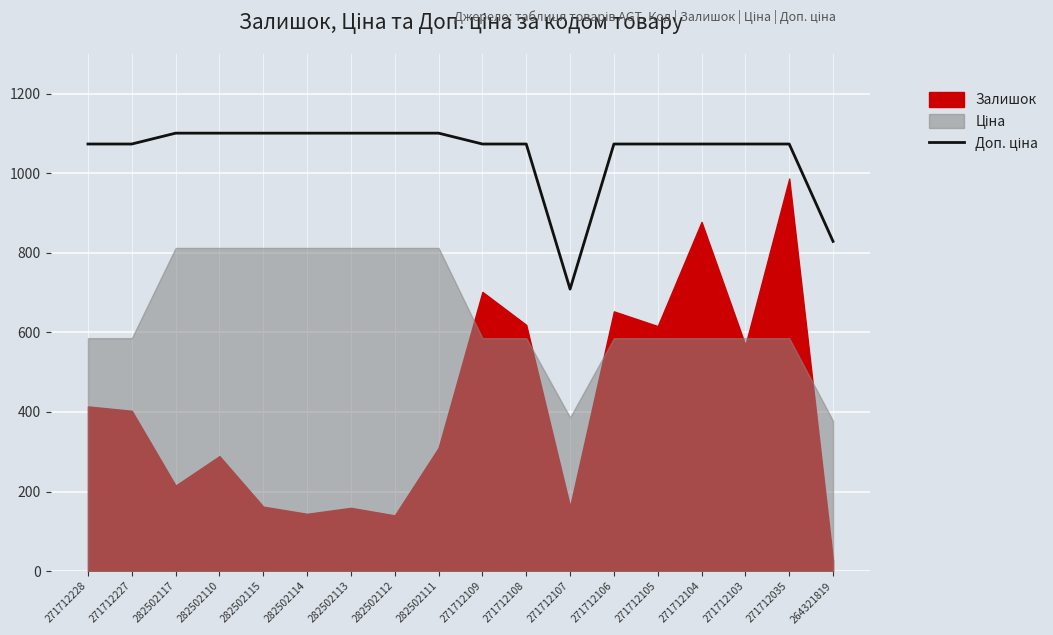

The value at 271712035 is 706.8. True or false?

False